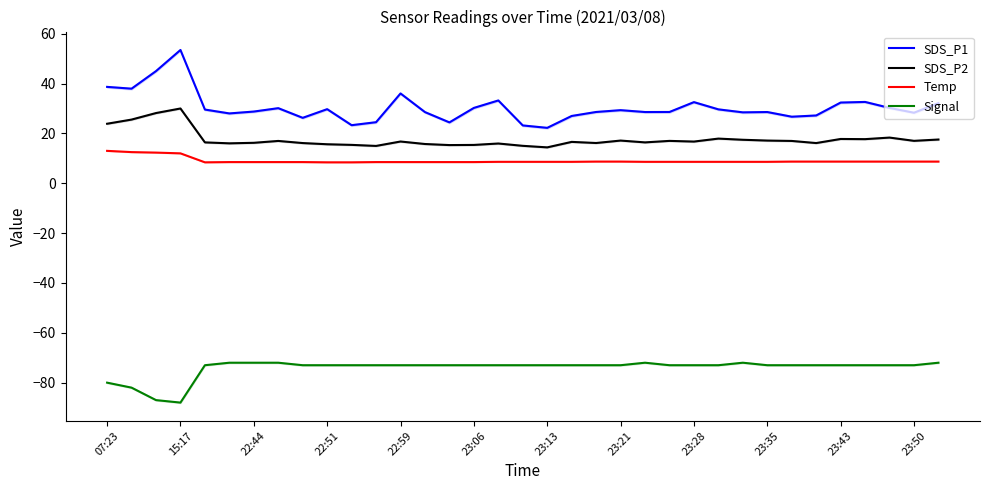

What is the highest value of the SDS_P2 series?

30.0